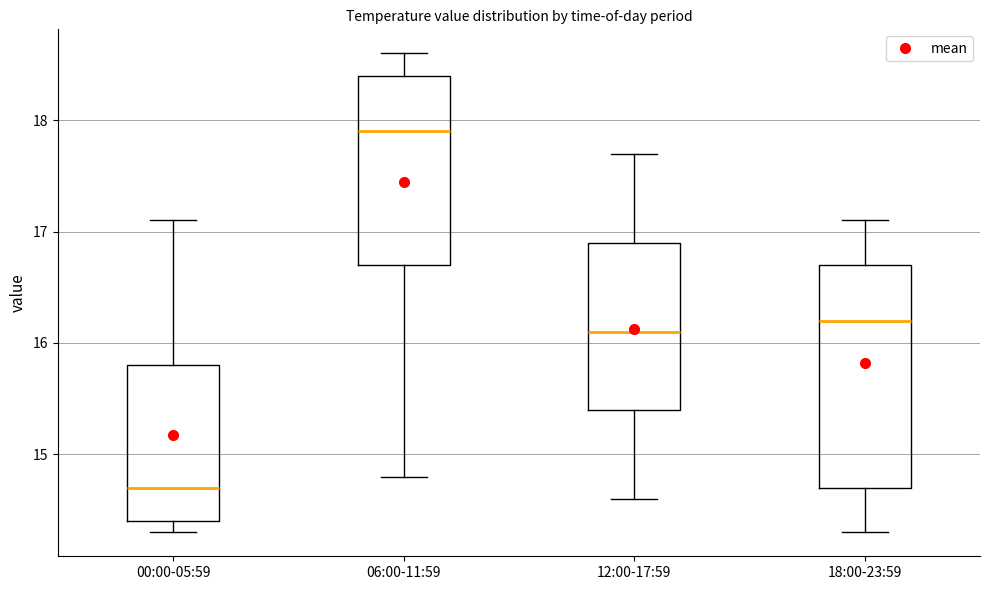

Reading left to right, read every box against the y-axis: the position of its median line, the range the box covers, and the ends of its whiskers. The values are not printed on the chart, so give them approximately, as read against the axis.

00:00-05:59: median 14.7, box 14.4 to 15.8, whiskers 14.3 to 17.1
06:00-11:59: median 17.9, box 16.7 to 18.4, whiskers 14.8 to 18.6
12:00-17:59: median 16.1, box 15.4 to 16.9, whiskers 14.6 to 17.7
18:00-23:59: median 16.2, box 14.7 to 16.7, whiskers 14.3 to 17.1